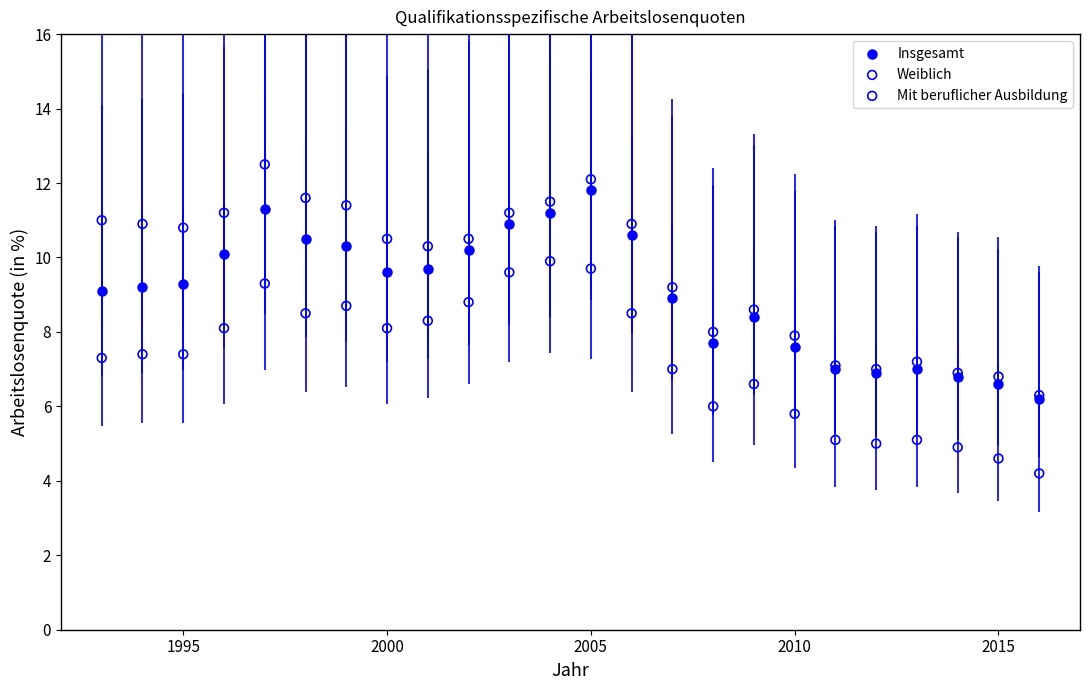

Which series has the widest spread of Y values?

Weiblich